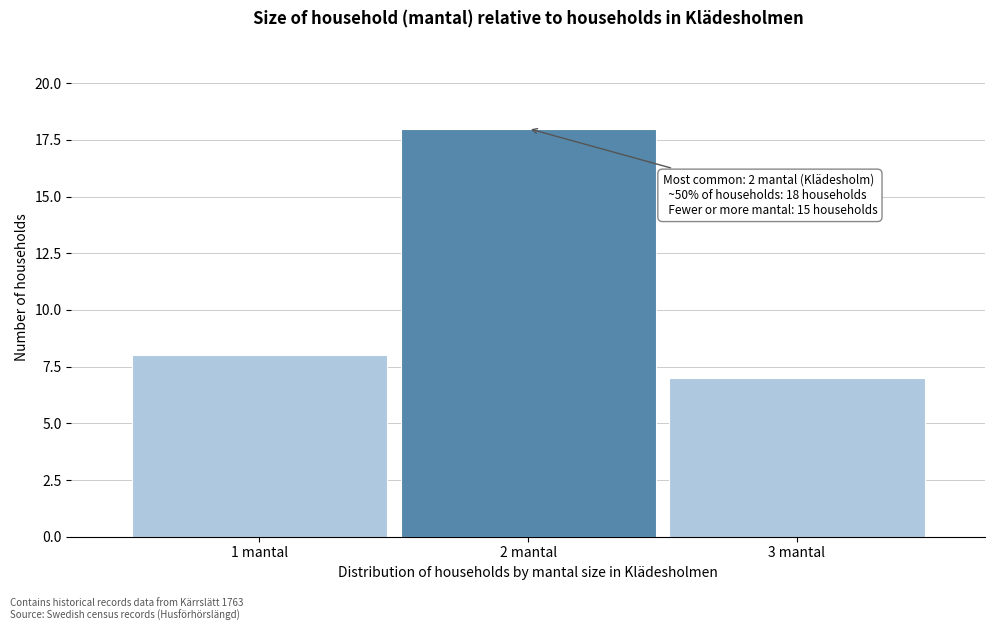

Over which range of the x-axis is the bar tallest?

1.5 to 2.5